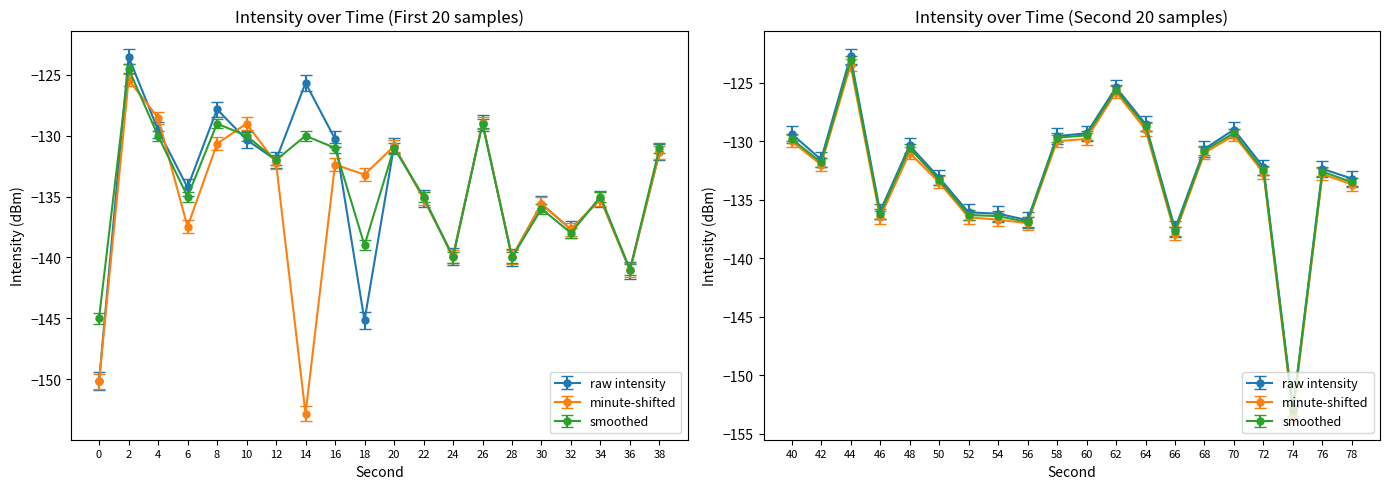

What is the difference between the second highest and second lowest values in the smoothed series?

12.0